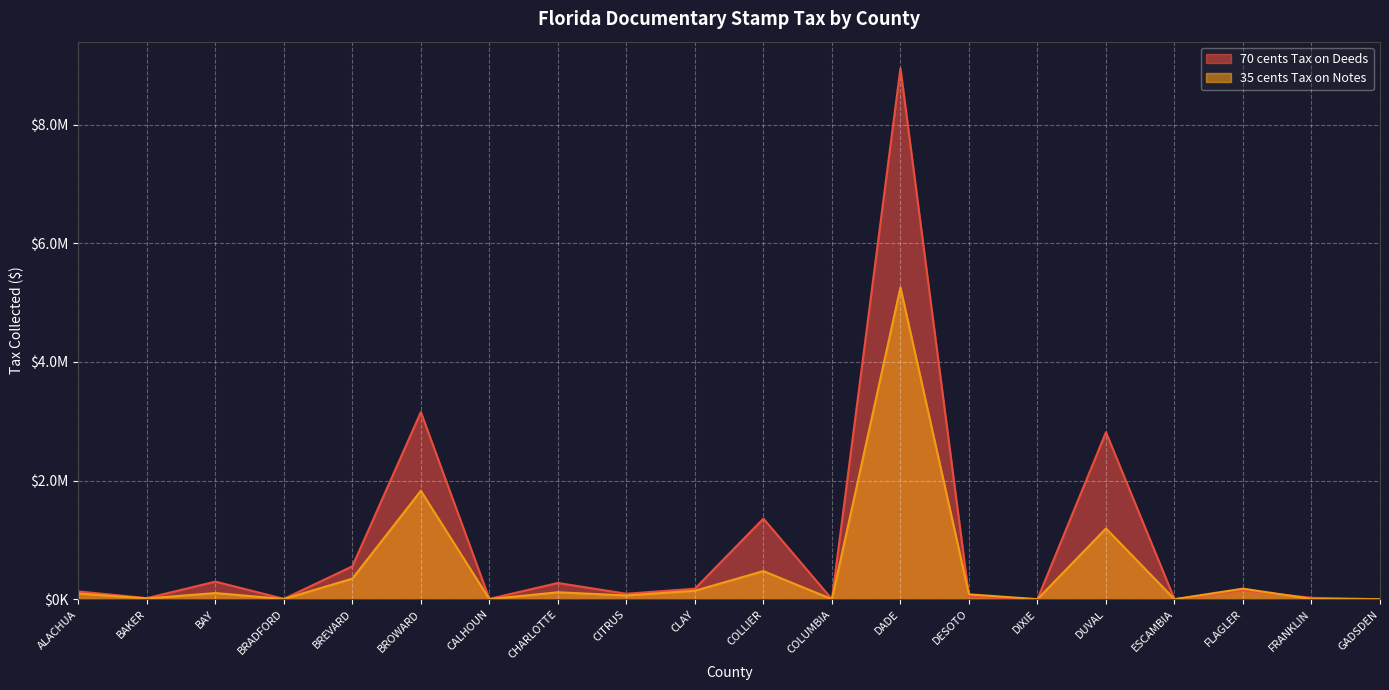

What is the difference between the second highest and minimum values in the 35 cents Tax on Notes series?

1827548.4